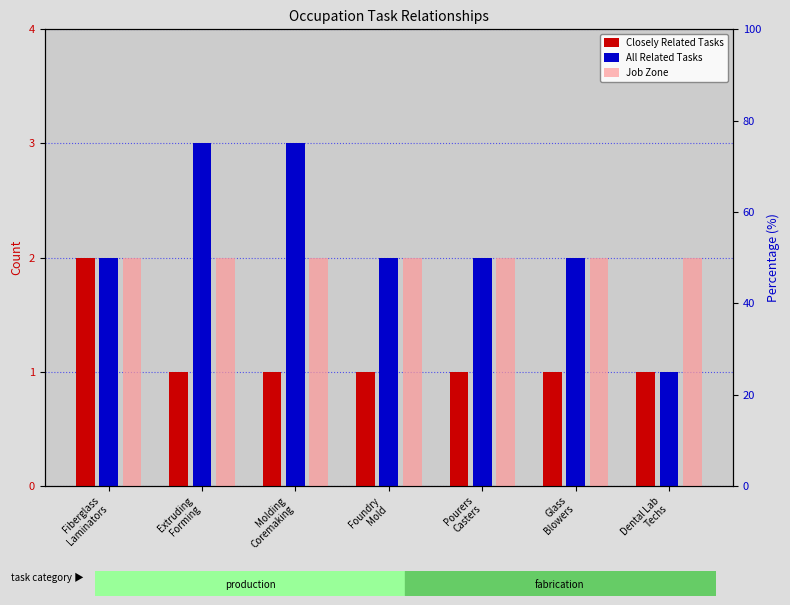

Reading left to right, list all the values displayed in this chart.

Closely Related Tasks: 2	1	1	1	1	1	1
All Related Tasks: 2	3	3	2	2	2	1
Job Zone: 2	2	2	2	2	2	2